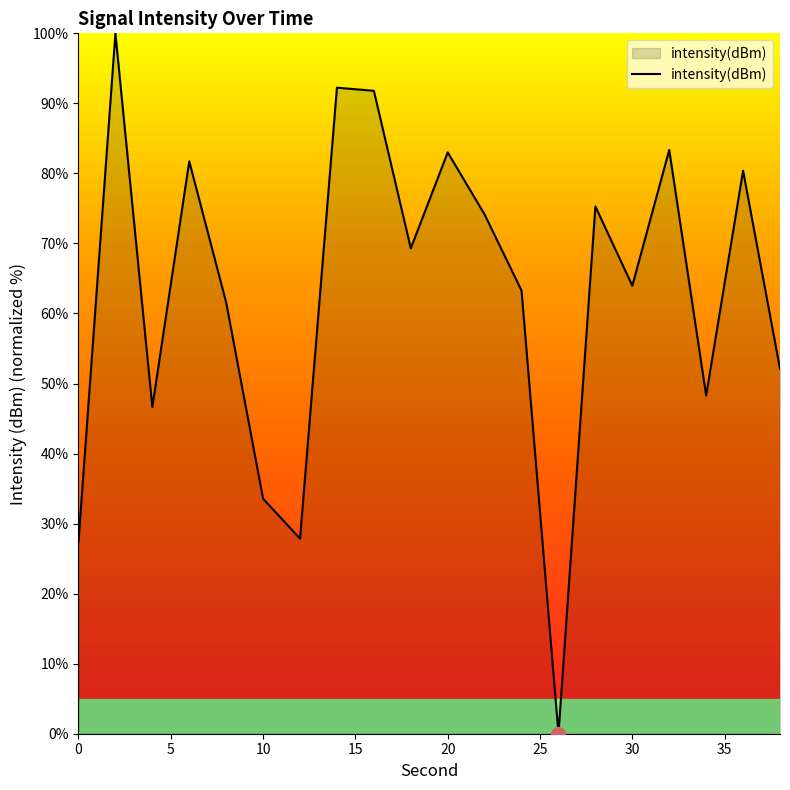

Count the number of data series in this chart.

1